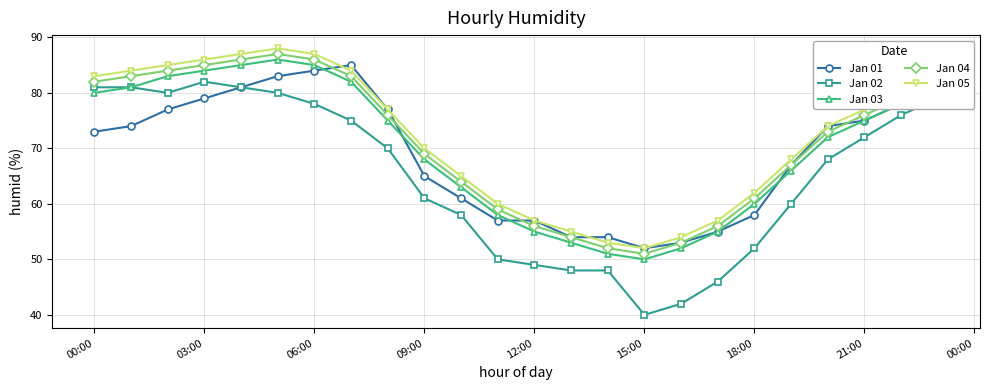

Which series has the largest range (max minus min)?

Jan 02